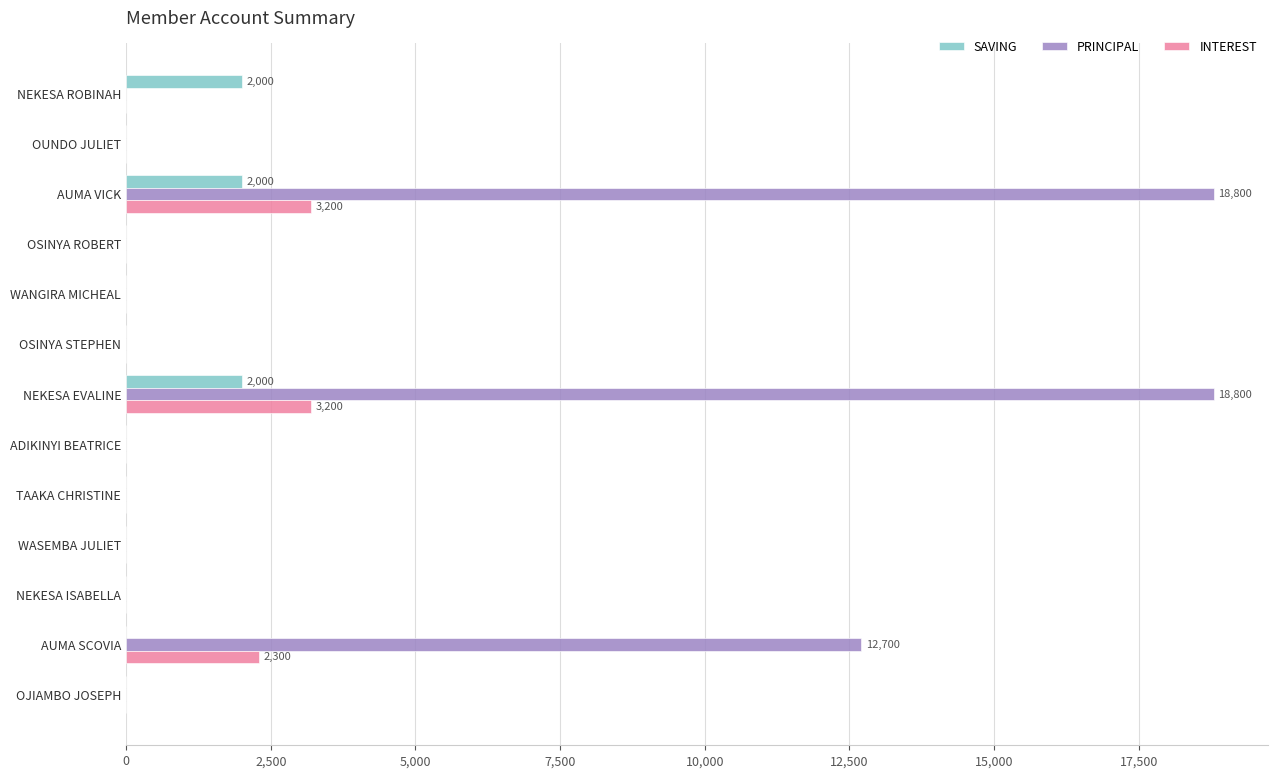

What is the sum of all SAVING values?

6000